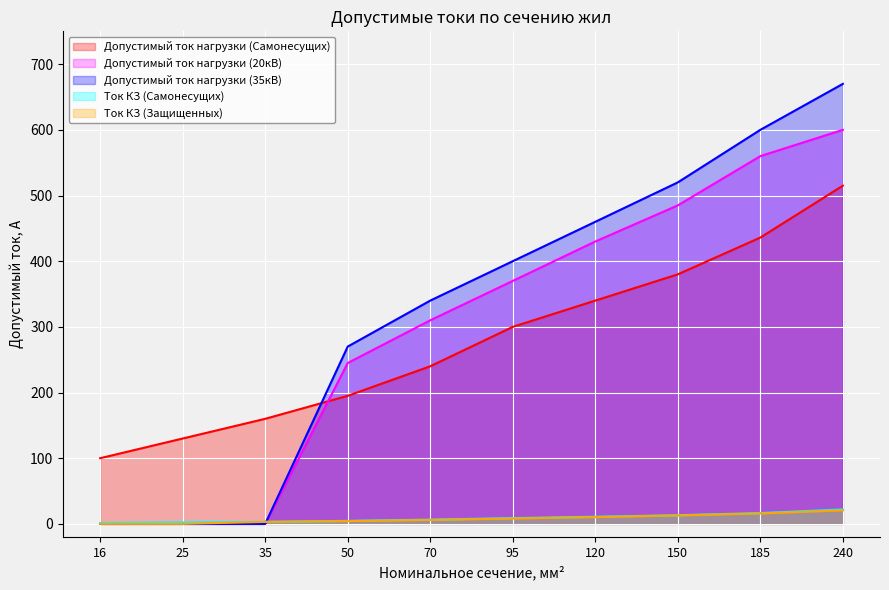

Reading left to right, what are all the values shown in this chart?

Допустимый ток нагрузки (Самонесущих): 100.0	130.0	160.0	195.0	240.0	300.0	340.0	380.0	436.0	515.0
Допустимый ток нагрузки (20кВ): 0.0	0.0	0.0	245.0	310.0	370.0	430.0	485.0	560.0	600.0
Допустимый ток нагрузки (35кВ): 0.0	0.0	0.0	270.0	340.0	400.0	460.0	520.0	600.0	670.0
Ток КЗ (Самонесущих): 1.5	2.3	3.2	4.6	6.5	8.8	10.9	13.2	16.5	22.0
Ток КЗ (Защищенных): 0.0	0.0	3.0	4.3	6.0	8.2	10.3	12.9	15.9	20.6